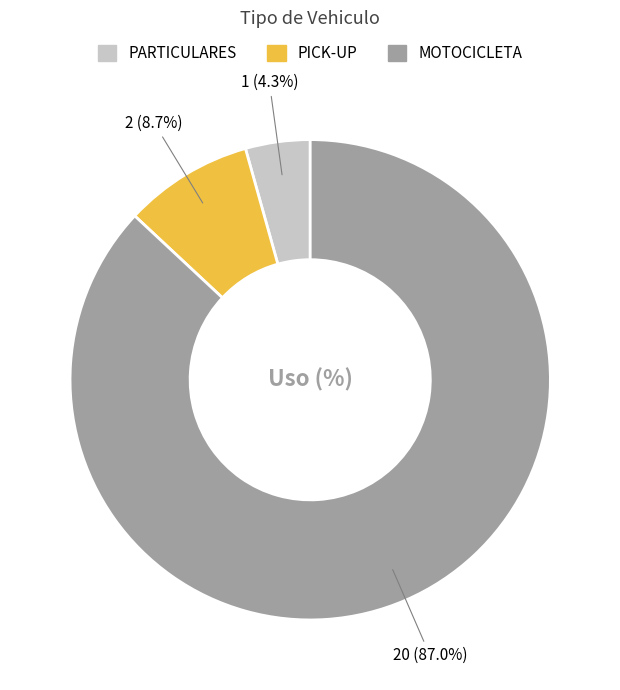

Rank the categories by value from lowest to highest.

PARTICULARES, PICK-UP, MOTOCICLETA